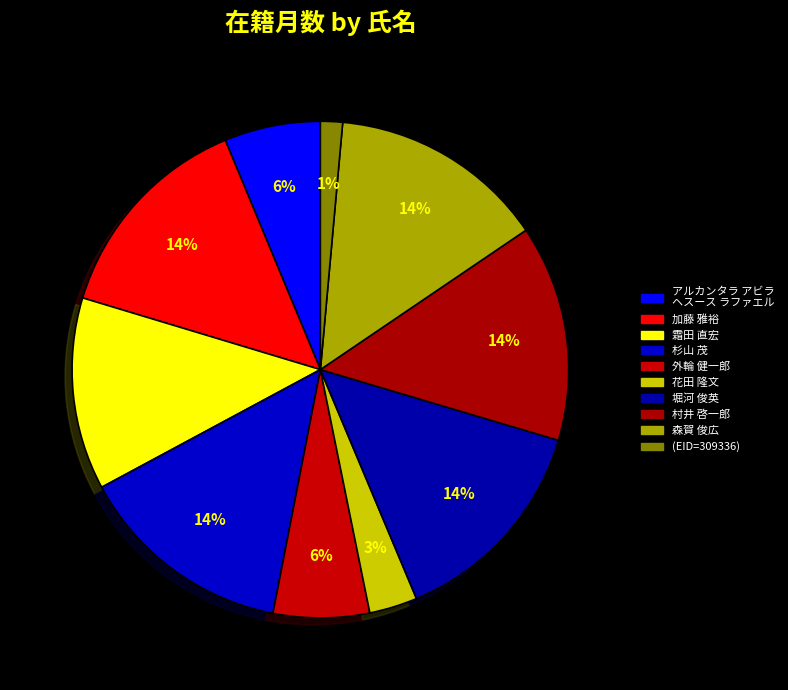

To the nearest percent, what is the combined percentage of (EID=309336) and 杉山 茂?

16%